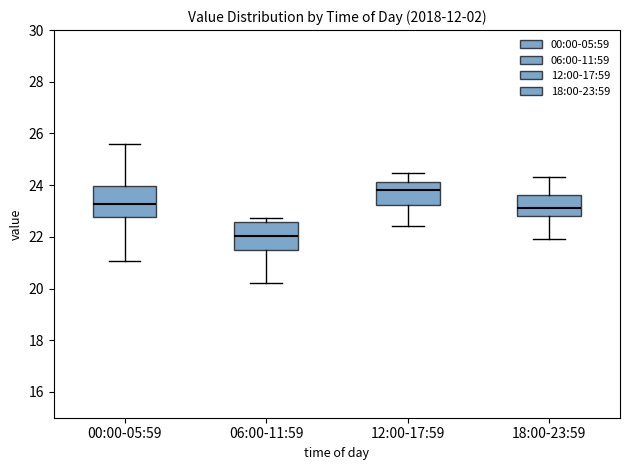

Reading left to right, read every box against the y-axis: the position of its median line, the range the box covers, and the ends of its whiskers. The values are not printed on the chart, so give them approximately, as read against the axis.

00:00-05:59: median 23.2, box 22.8 to 24.0, whiskers 21.0 to 25.6
06:00-11:59: median 22.0, box 21.4 to 22.6, whiskers 20.2 to 22.8
12:00-17:59: median 23.8, box 23.2 to 24.2, whiskers 22.4 to 24.4
18:00-23:59: median 23.2, box 22.8 to 23.6, whiskers 22.0 to 24.4